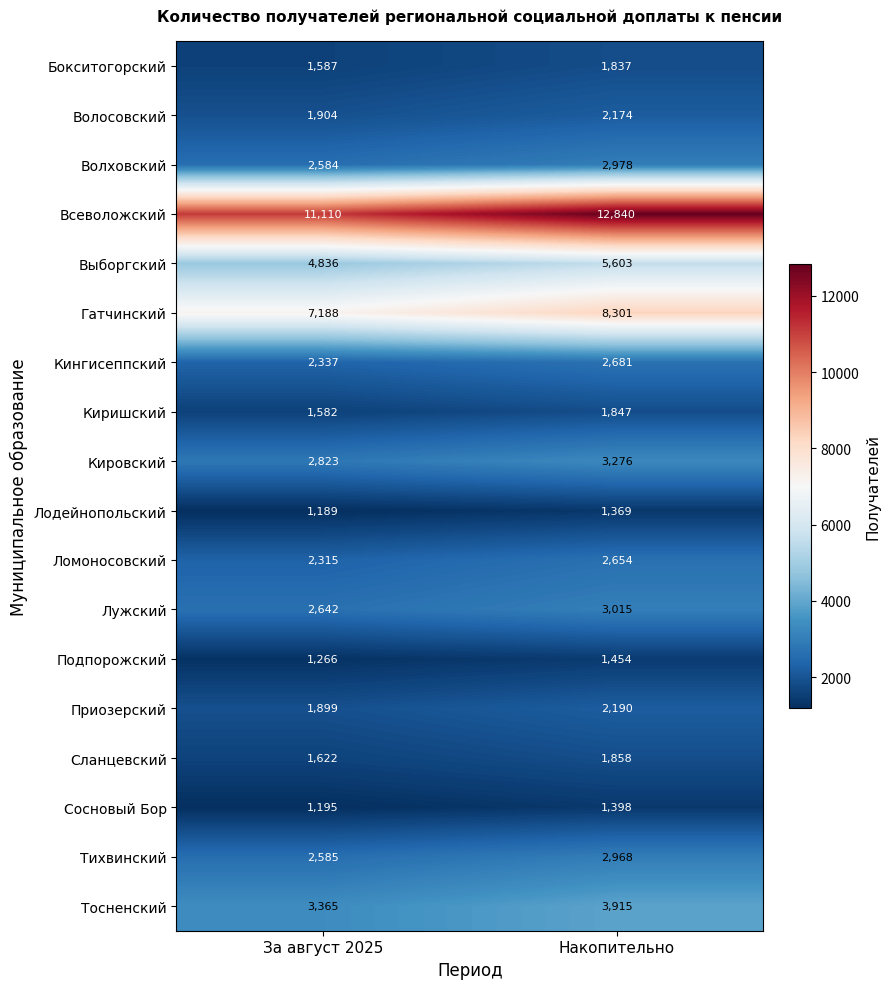

Where is Всеволожский nearest to the value 11975?

За август 2025